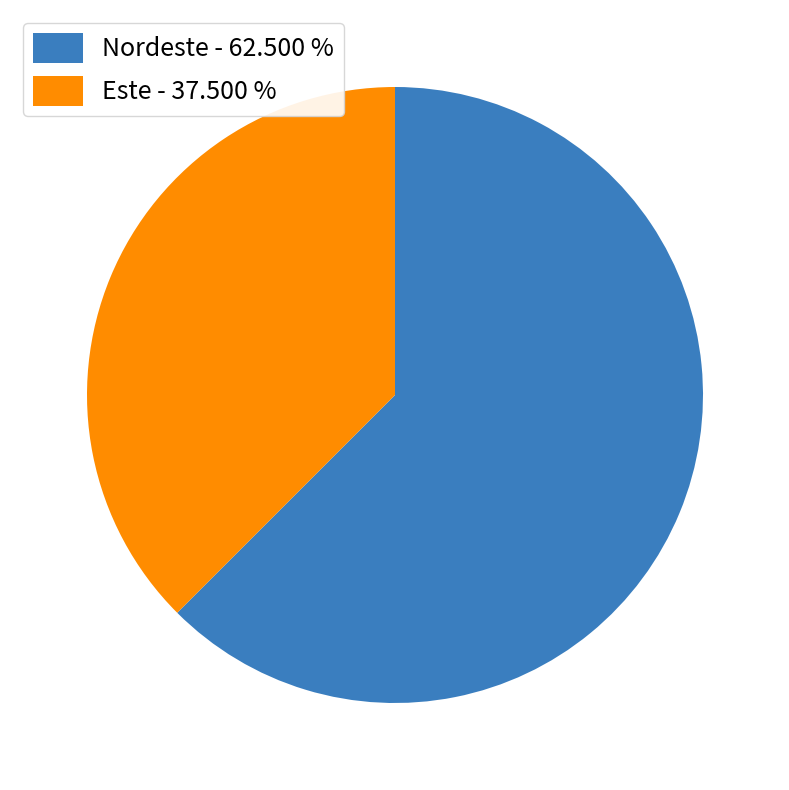

Rank the categories by value from lowest to highest.

Este, Nordeste